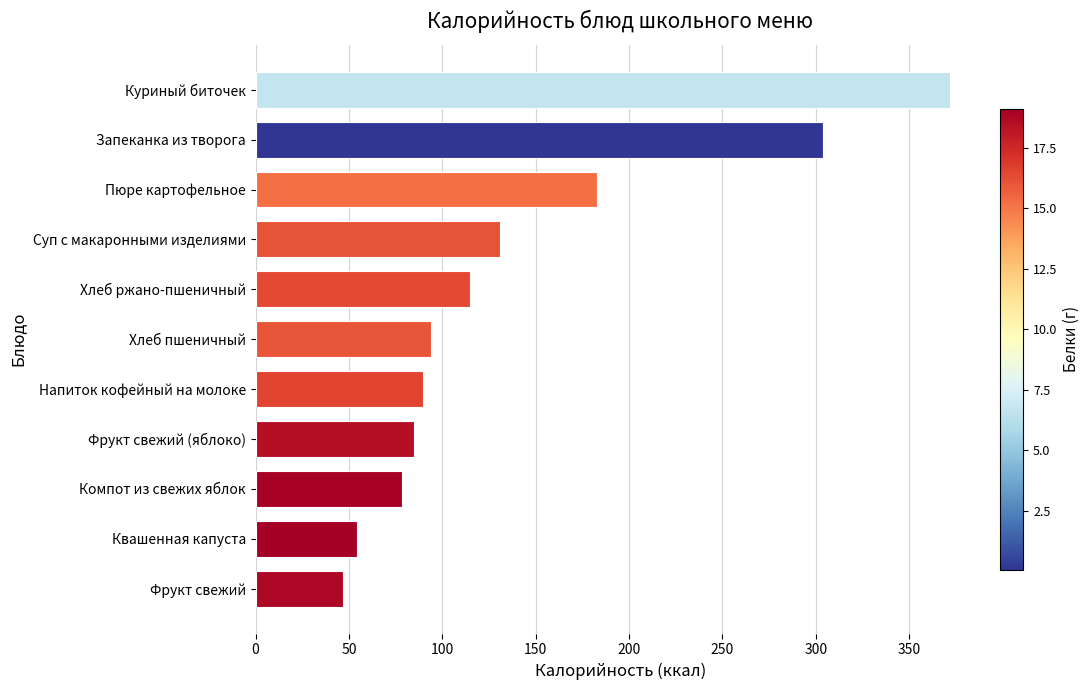

What is the label of the 7th bar from the bottom?

Хлеб ржано-пшеничный